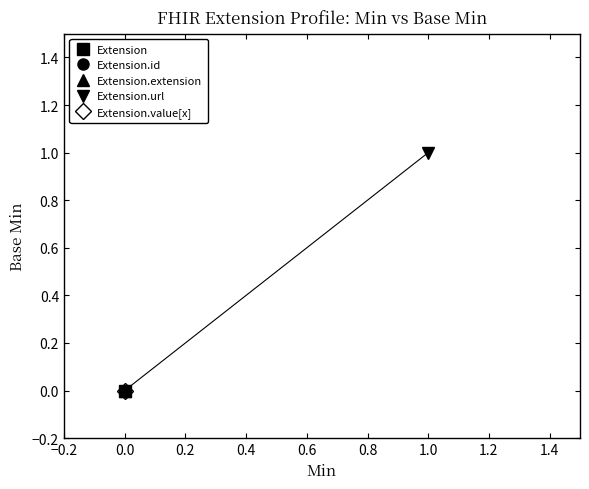

Reading left to right, transcribe all the data shown in this chart.

Extension: 0	0
Extension.id: 0	0
Extension.extension: 0	0
Extension.url: 1	1
Extension.value[x]: 0	0